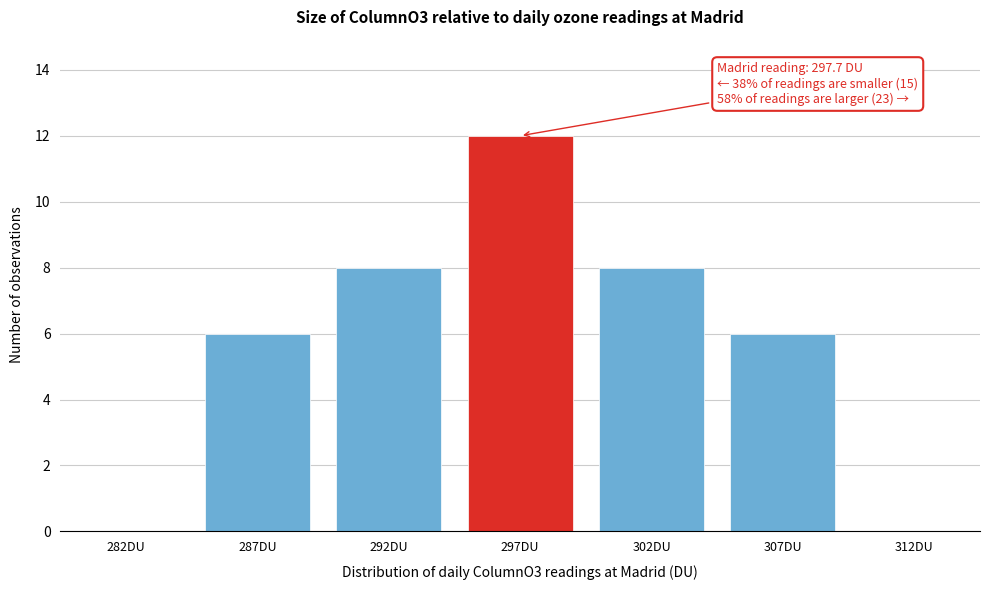

Reading right to left, list all the values displayed in this chart.

312DU=0	307DU=6	302DU=8	297DU=12	292DU=8	287DU=6	282DU=0